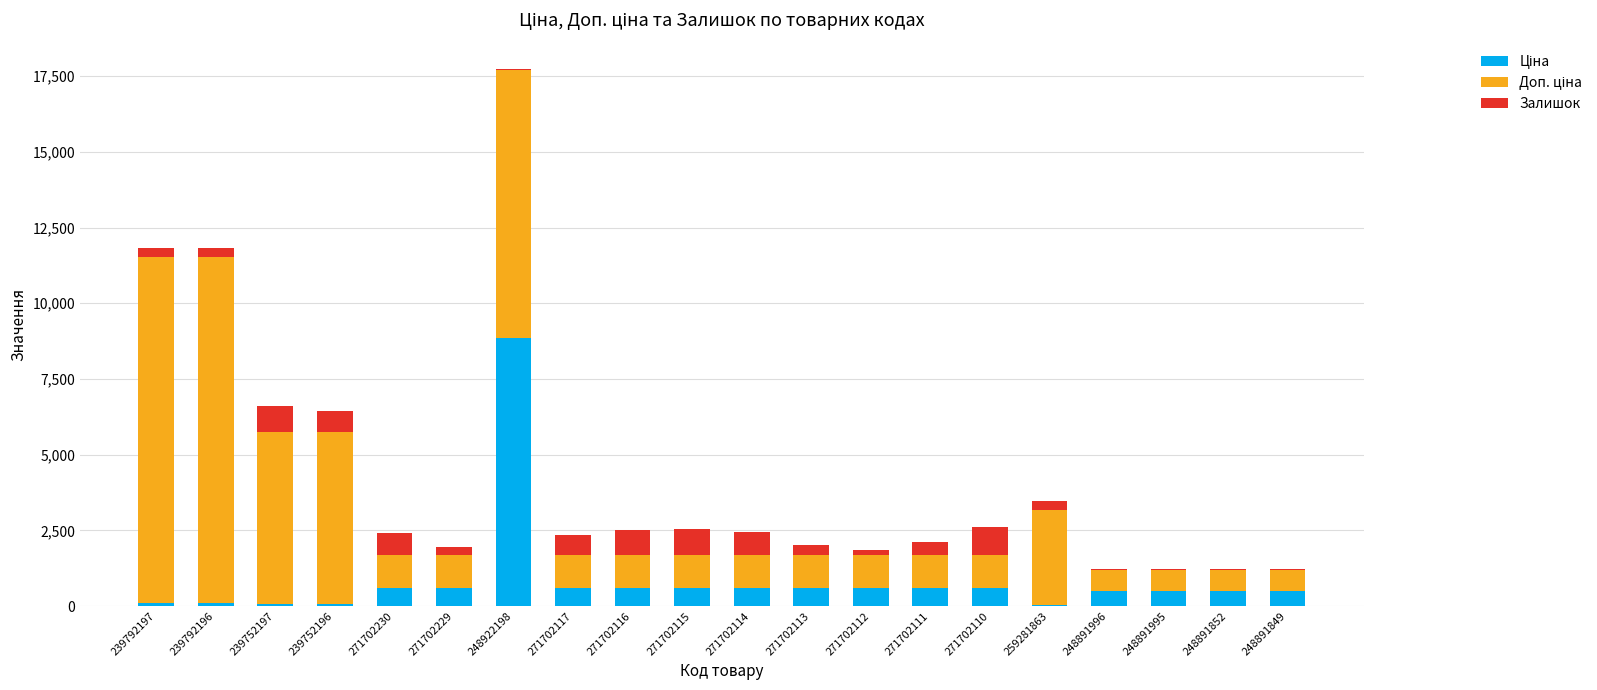

At which category is the sum across all series the highest?

248922198